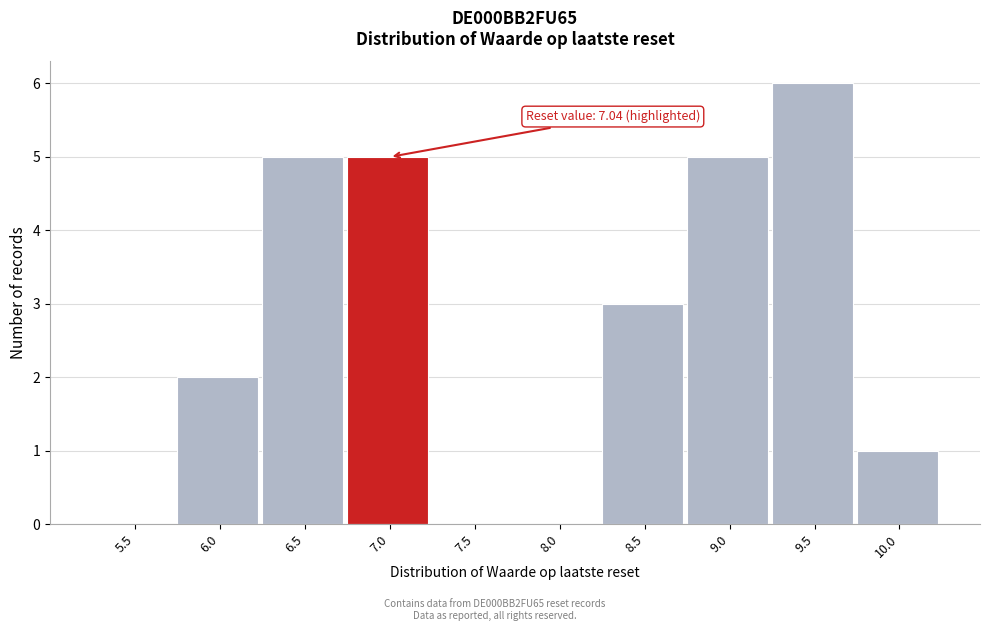

Reading left to right, transcribe all the data shown in this chart.

5.5=0	6.0=2	6.5=5	7.0=5	7.5=0	8.0=0	8.5=3	9.0=5	9.5=6	10.0=1